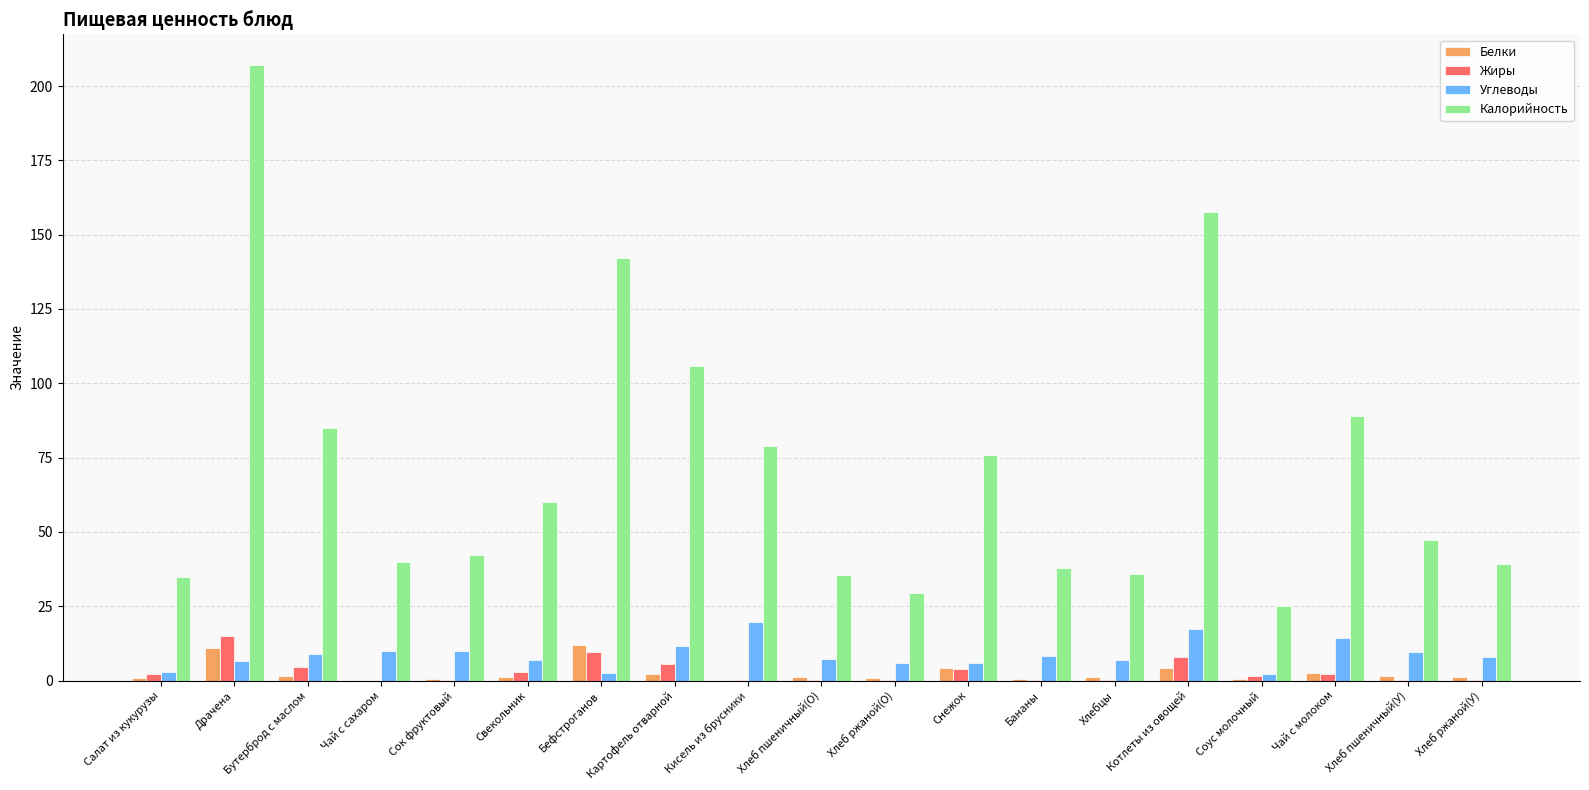

Does the chart contain stacked bars?

No